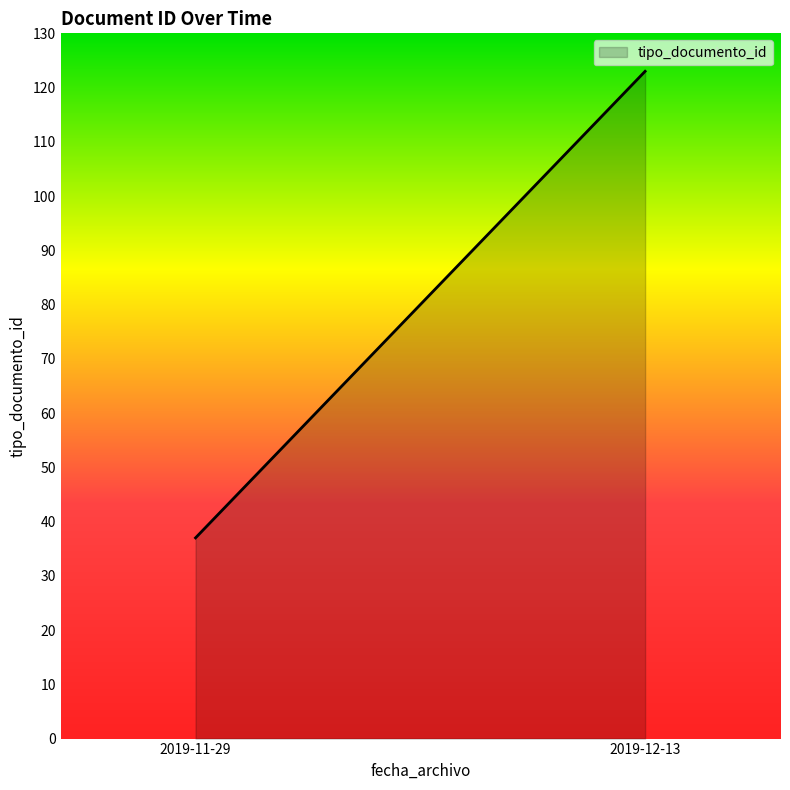

What is the greatest value displayed?

123